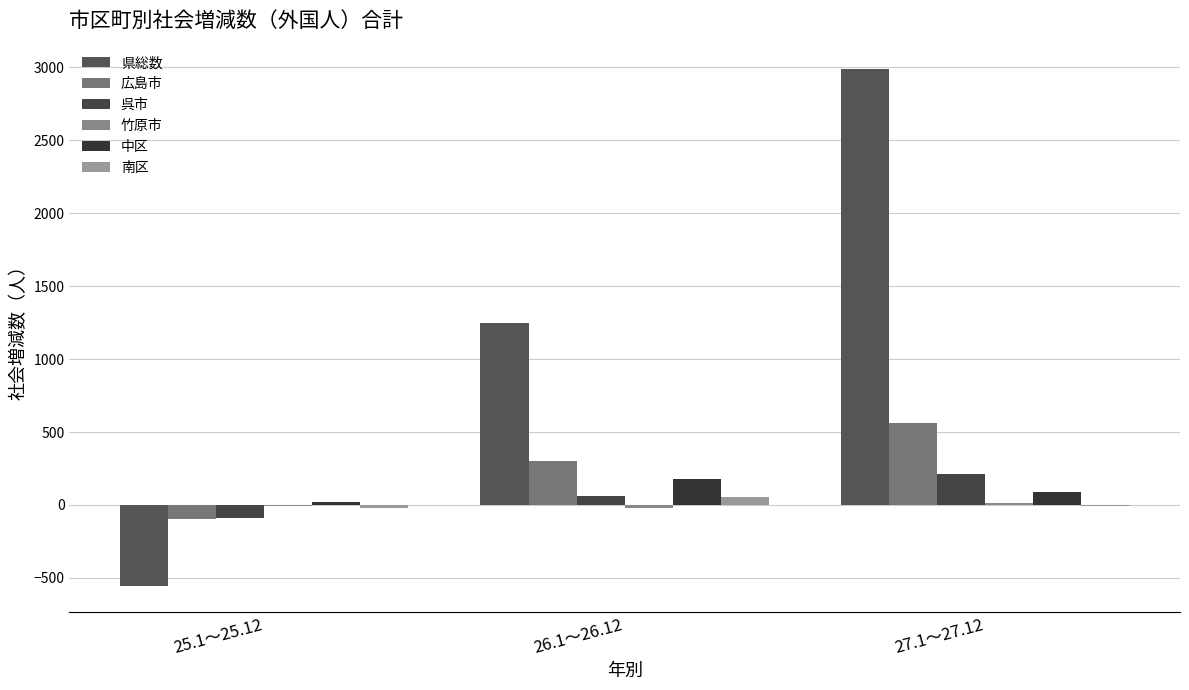

What is the sum of the 南区 values at 27.1～27.12 and 26.1～26.12?

47